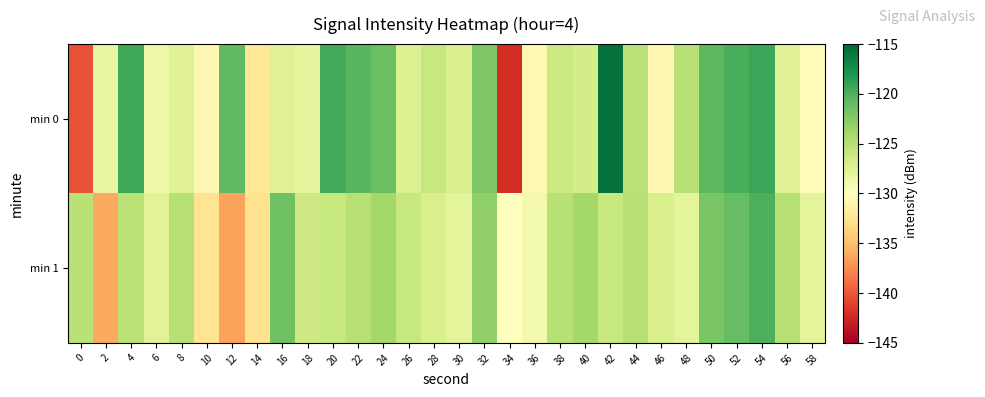

Reading left to right, what are all the values shown in this chart?

min 0: 0=-140.2	2=-128.3	4=-119.4	6=-128.8	8=-127.6	10=-130.8	12=-120.8	14=-132.3	16=-127.6	18=-128.2	20=-119.7	22=-120.5	24=-121.3	26=-127.4	28=-126.0	30=-127.1	32=-122.2	34=-142.1	36=-130.6	38=-126.1	40=-126.8	42=-115.6	44=-125.2	46=-130.8	48=-125.0	50=-120.7	52=-119.8	54=-119.3	56=-127.6	58=-130.4
min 1: 0=-125.2	2=-136.1	4=-125.3	6=-127.8	8=-125.1	10=-132.5	12=-136.5	14=-132.8	16=-121.5	18=-126.4	20=-126.0	22=-125.0	24=-124.0	26=-126.0	28=-127.0	30=-128.0	32=-123.0	34=-130.0	36=-129.0	38=-125.0	40=-124.0	42=-126.0	44=-125.0	46=-127.0	48=-128.0	50=-122.0	52=-121.0	54=-120.0	56=-125.0	58=-128.0